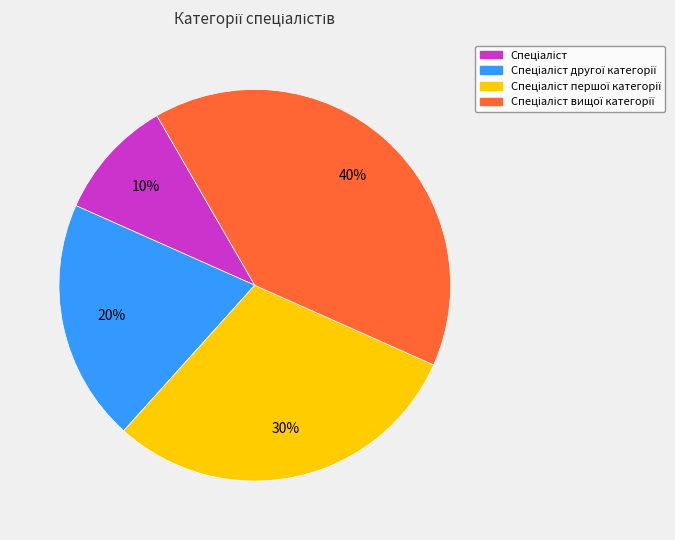

Is there a majority slice in this chart?

No